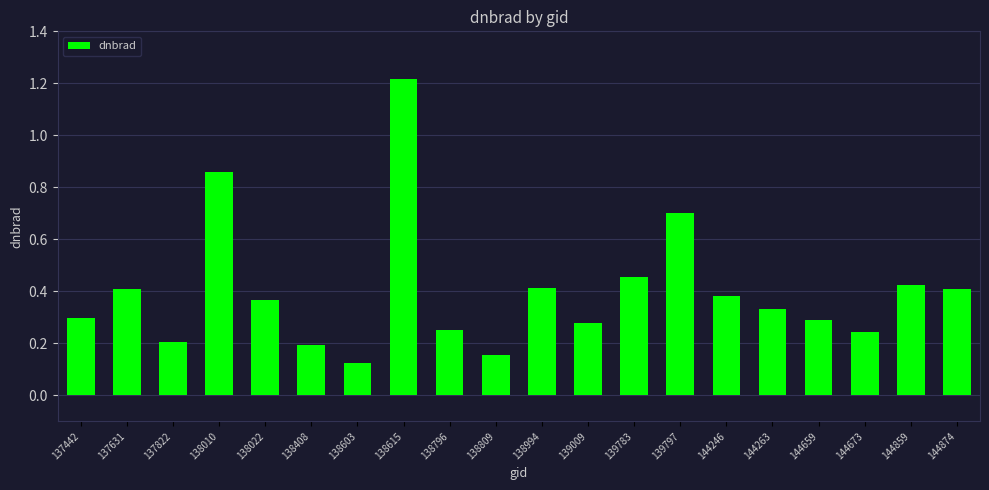

Which category has the lowest value across all series?

138603